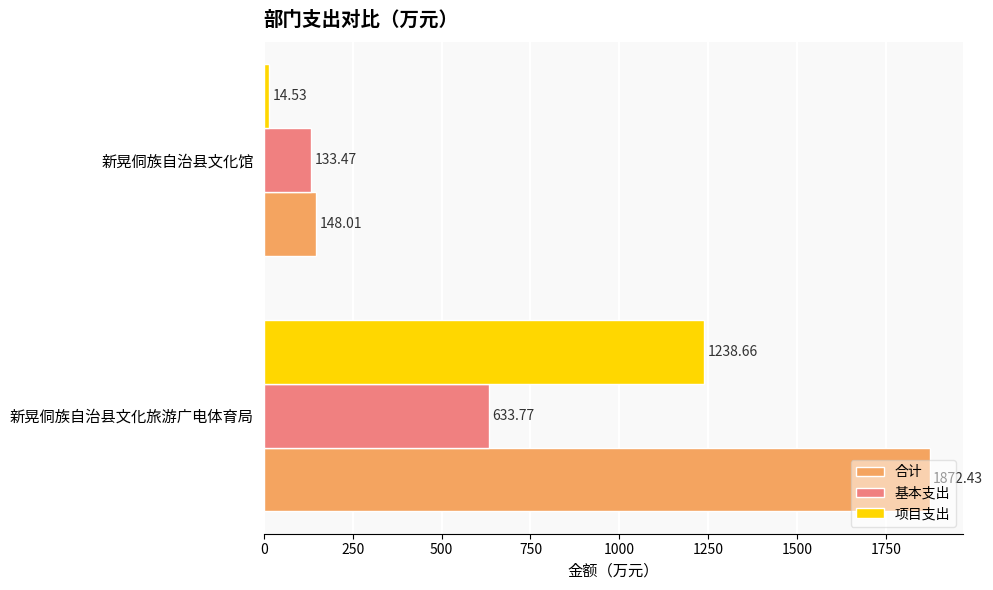

At which label does 项目支出 reach its peak?

新晃侗族自治县文化旅游广电体育局